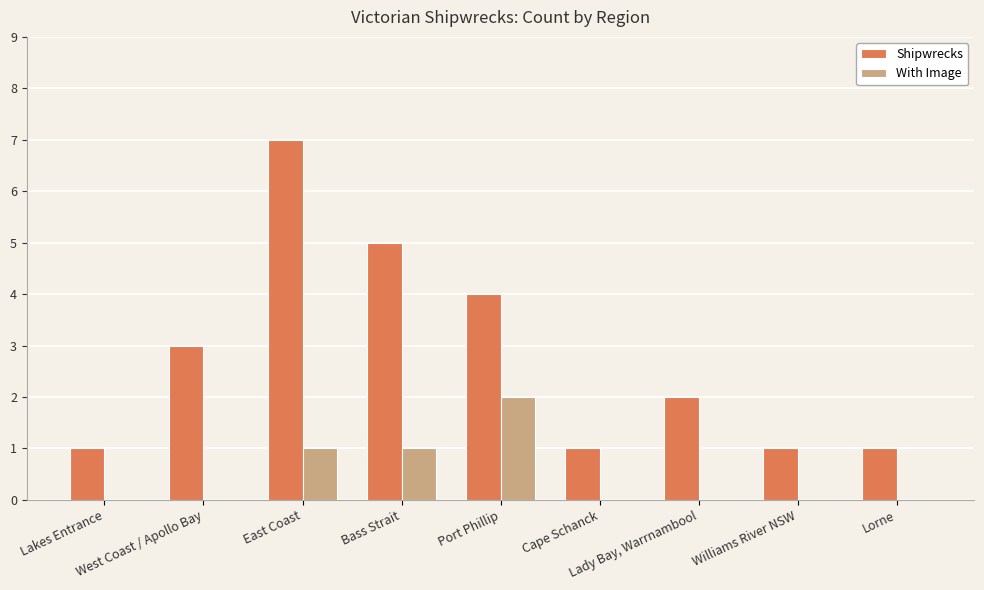

What is the sum of all Shipwrecks values?

25